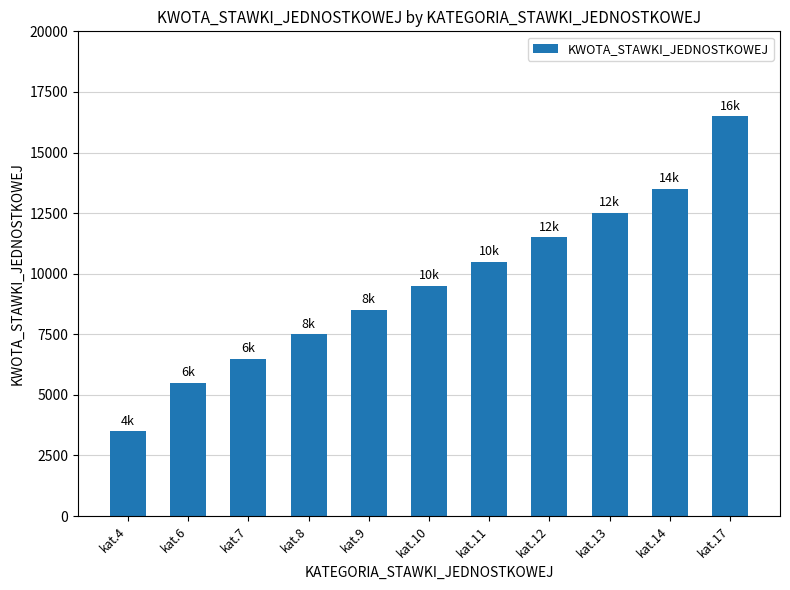

What is the average value?

9591